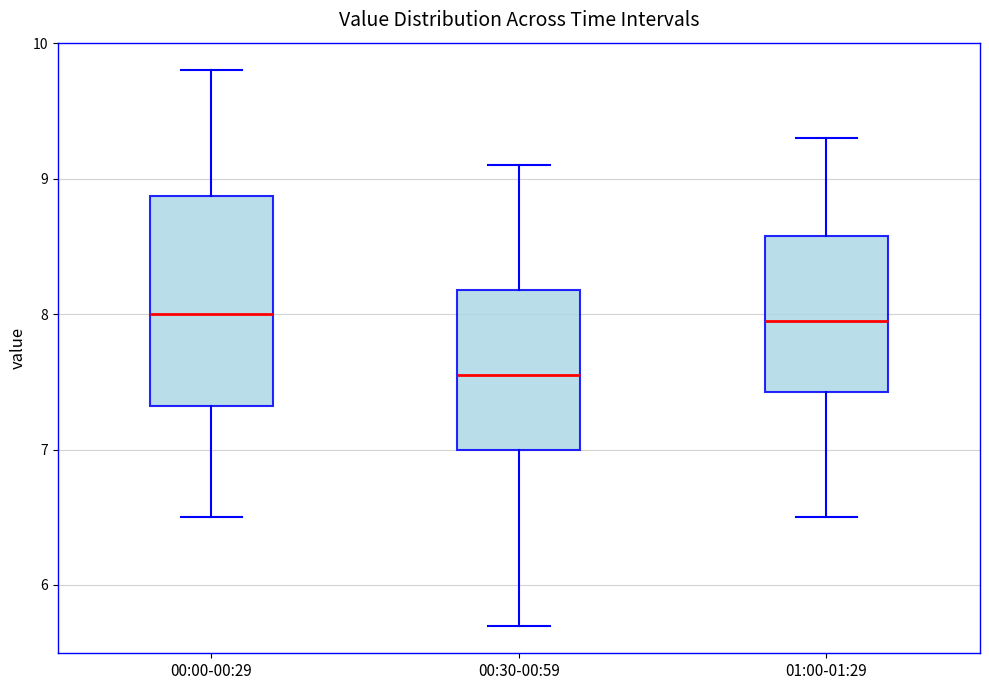

Which box's median line is the lowest?

00:30-00:59